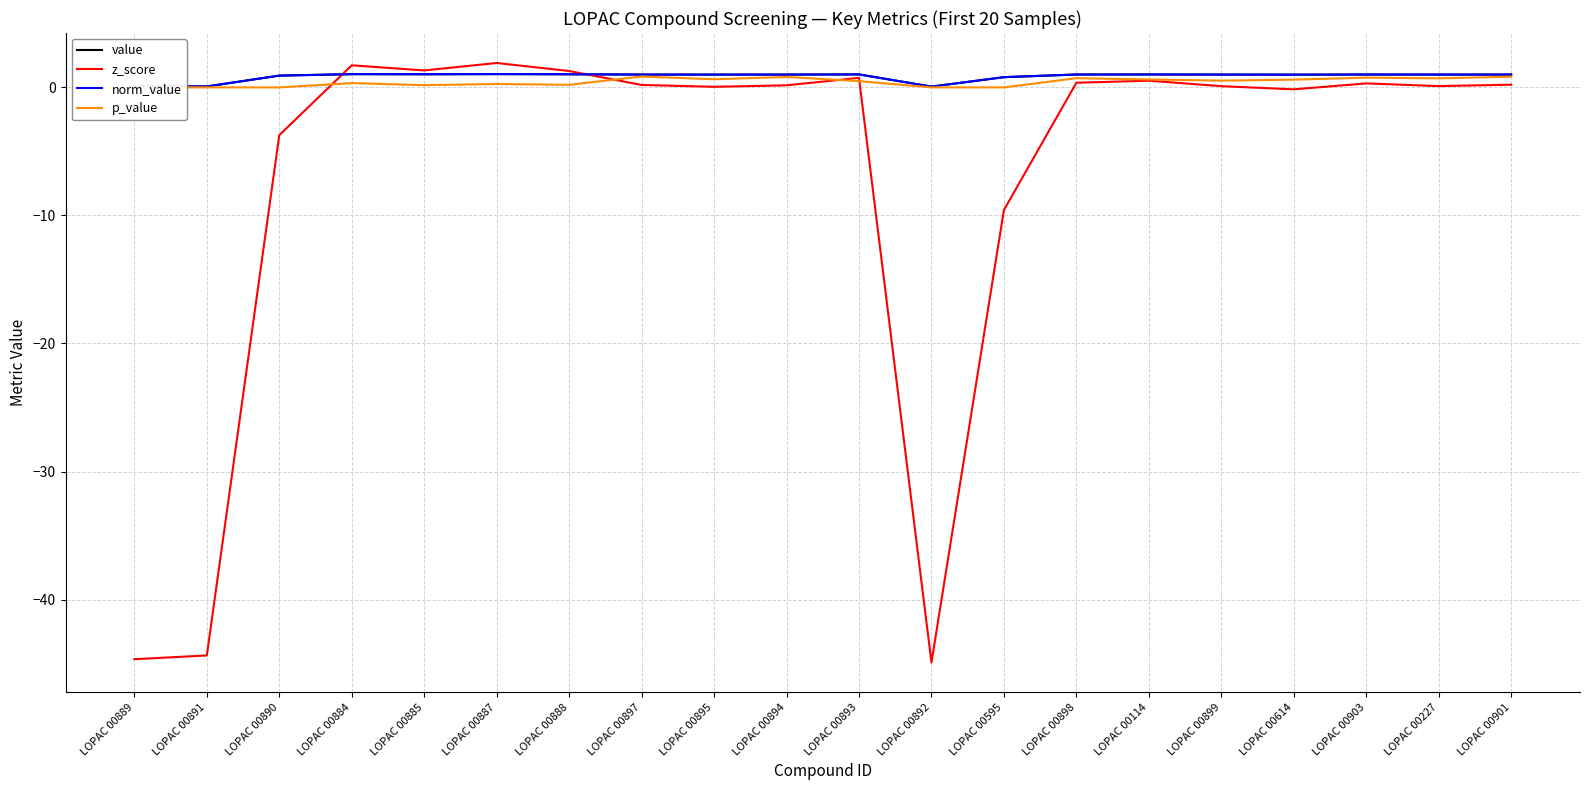

The value of value at LOPAC 00885 is 0.4. True or false?

False